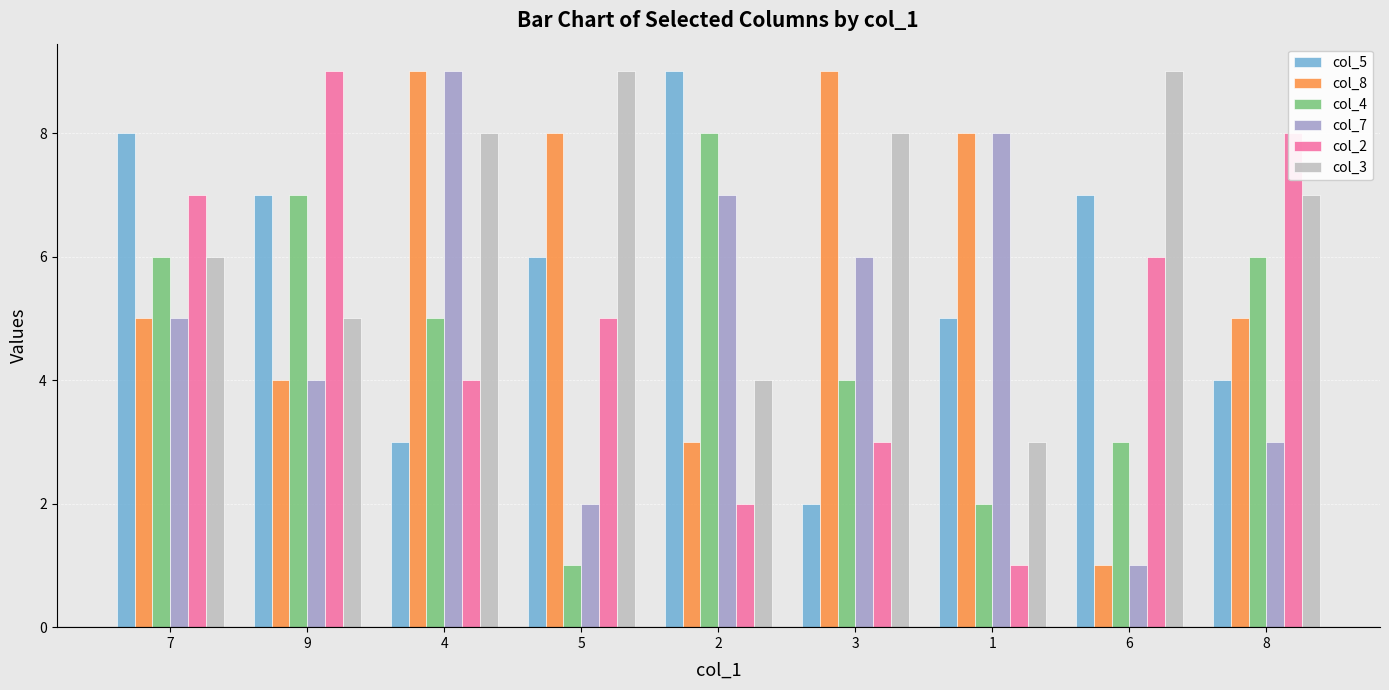

The value of col_3 at 3 is 4. True or false?

False